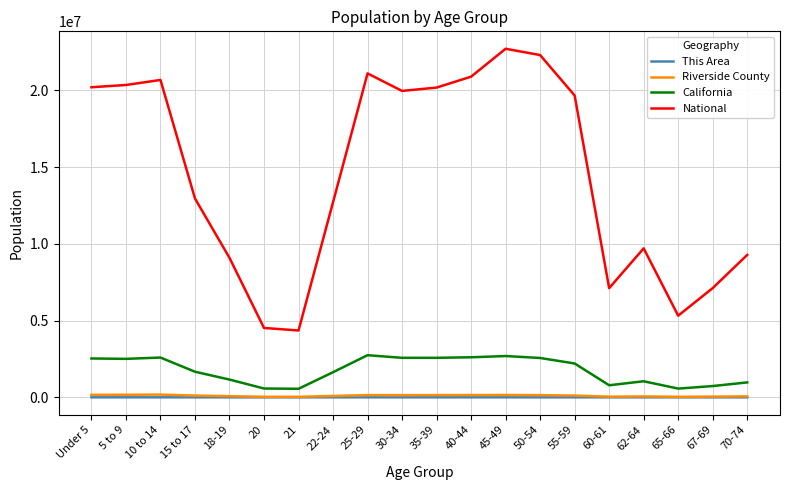

Which series has the largest total across all categories?

National